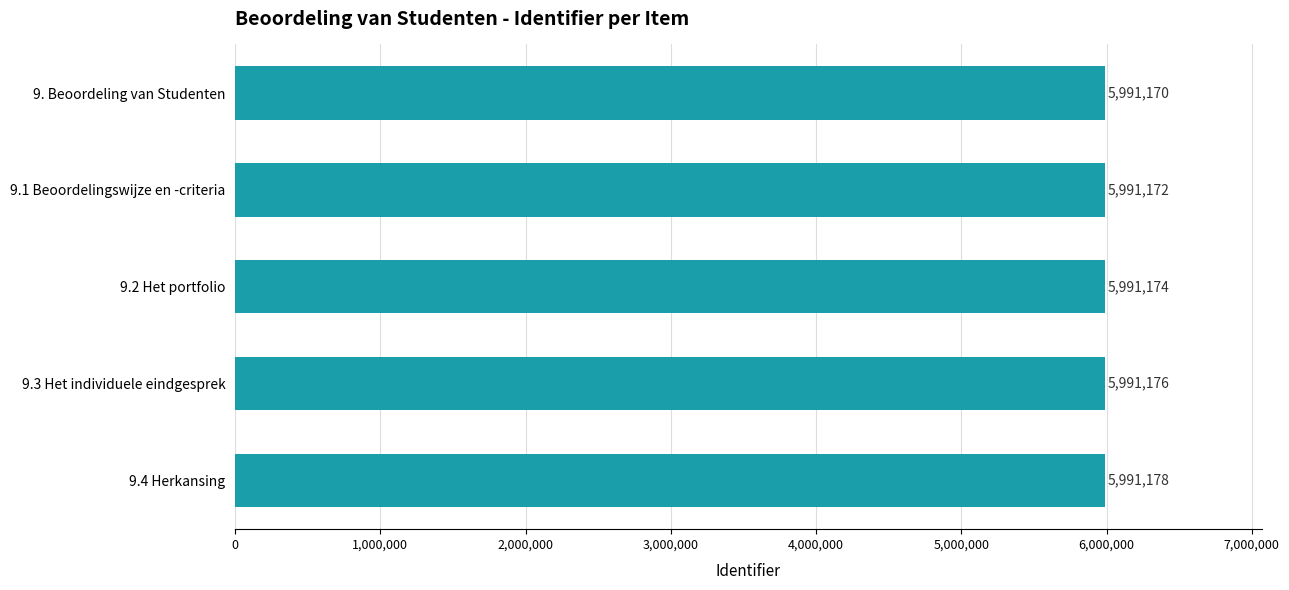

True or false: the data shows 5991178 at 9.4 Herkansing.

True